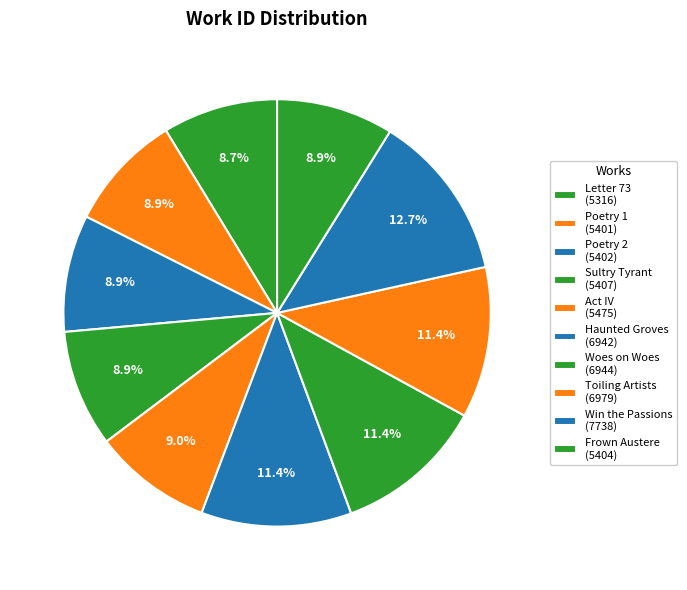

True or false: Woes on Woes accounts for 4% of the total.

False